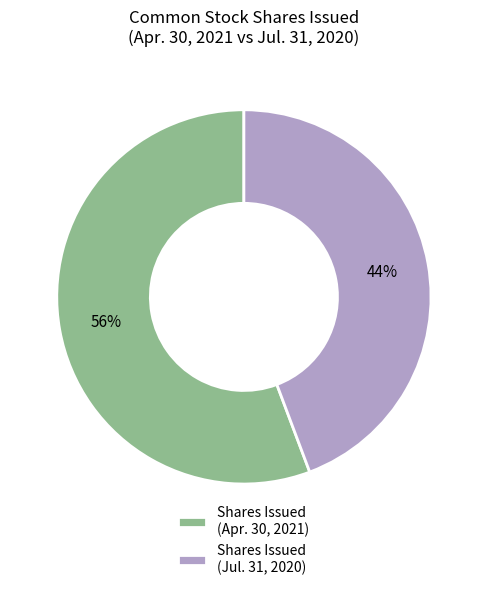

Is there a majority slice in this chart?

Yes